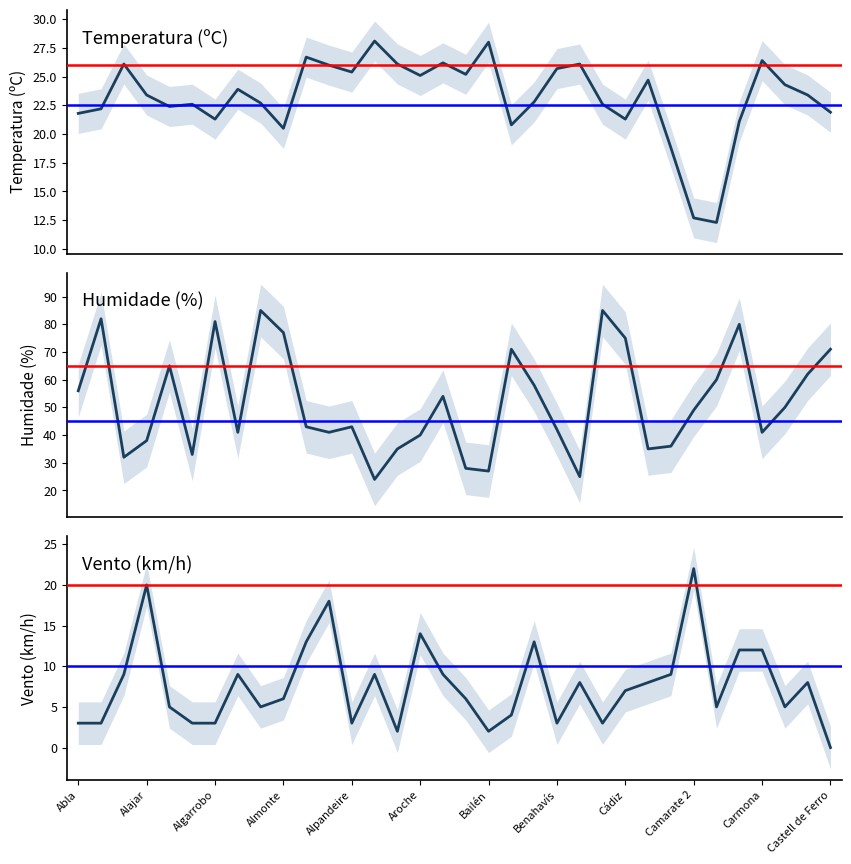

Is the value of Humidade (%) at 14 greater than the value of Temperatura (ºC) at Camarate 2?

Yes